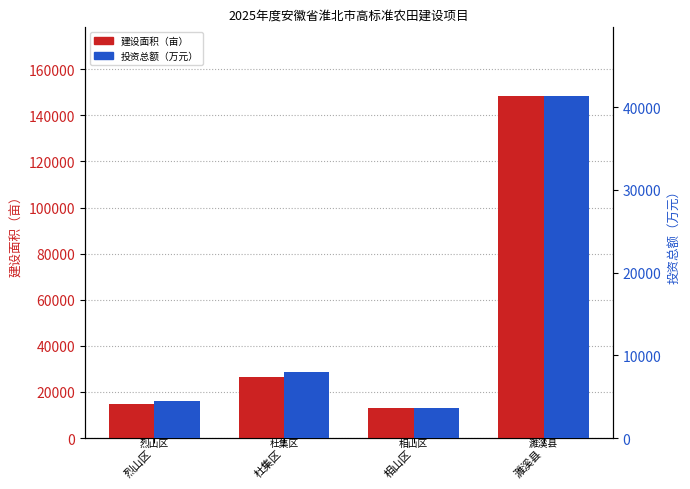

Rank the series by their maximum value, from lowest to highest.

投资总额（万元）, 建设面积（亩）